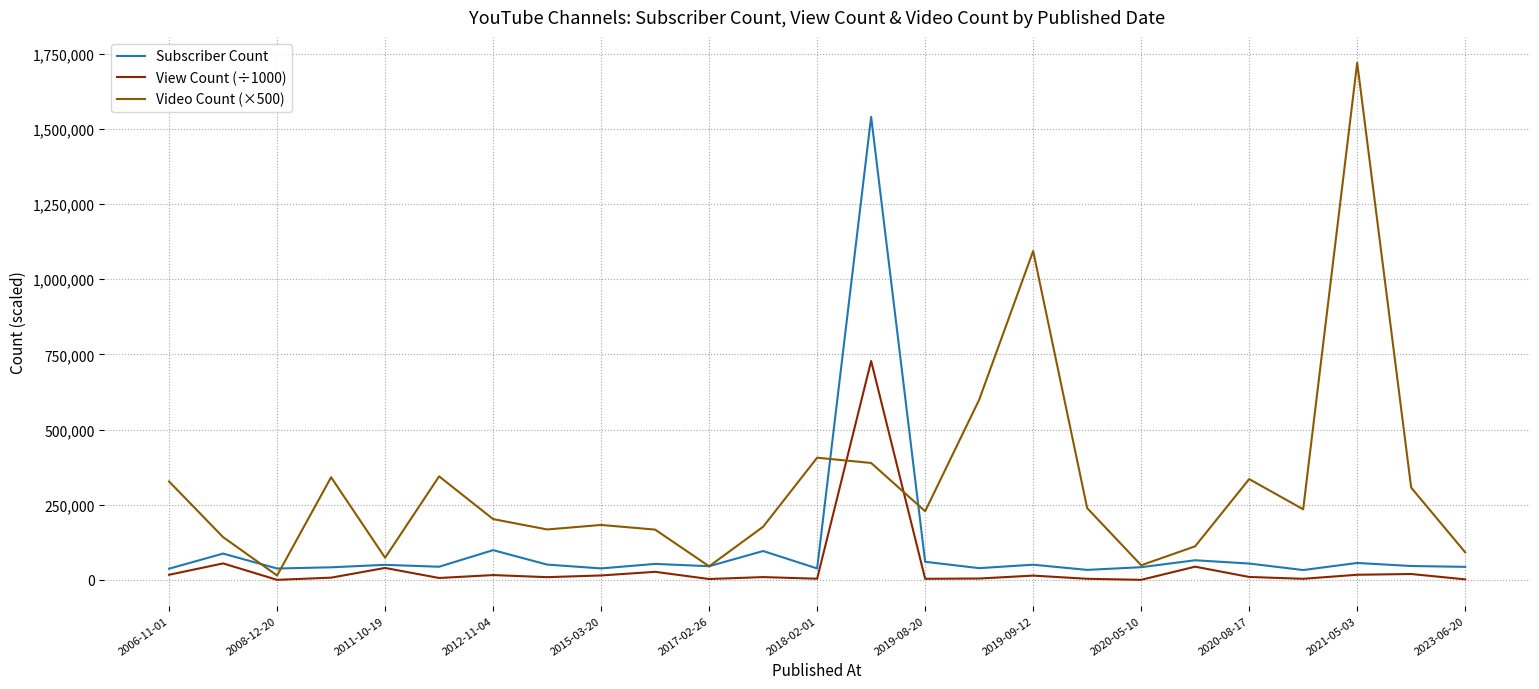

List the series in order of their peak value, lowest first.

View Count (÷1000), Subscriber Count, Video Count (×500)